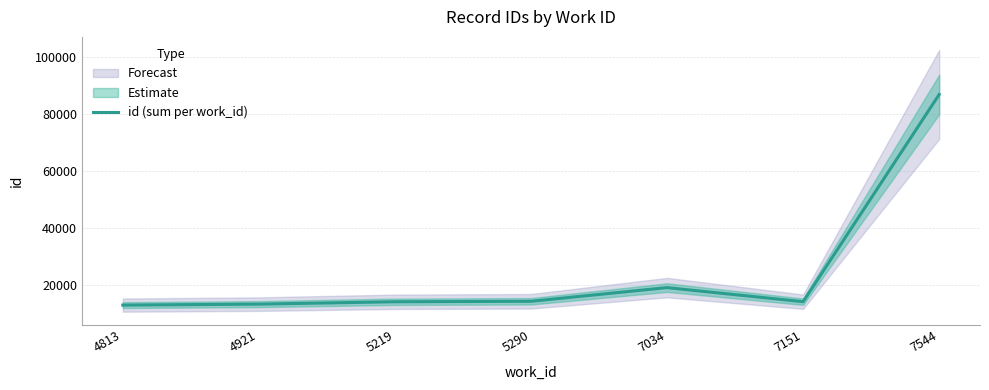

The chart shows a value of 50109 at 7544. True or false?

False